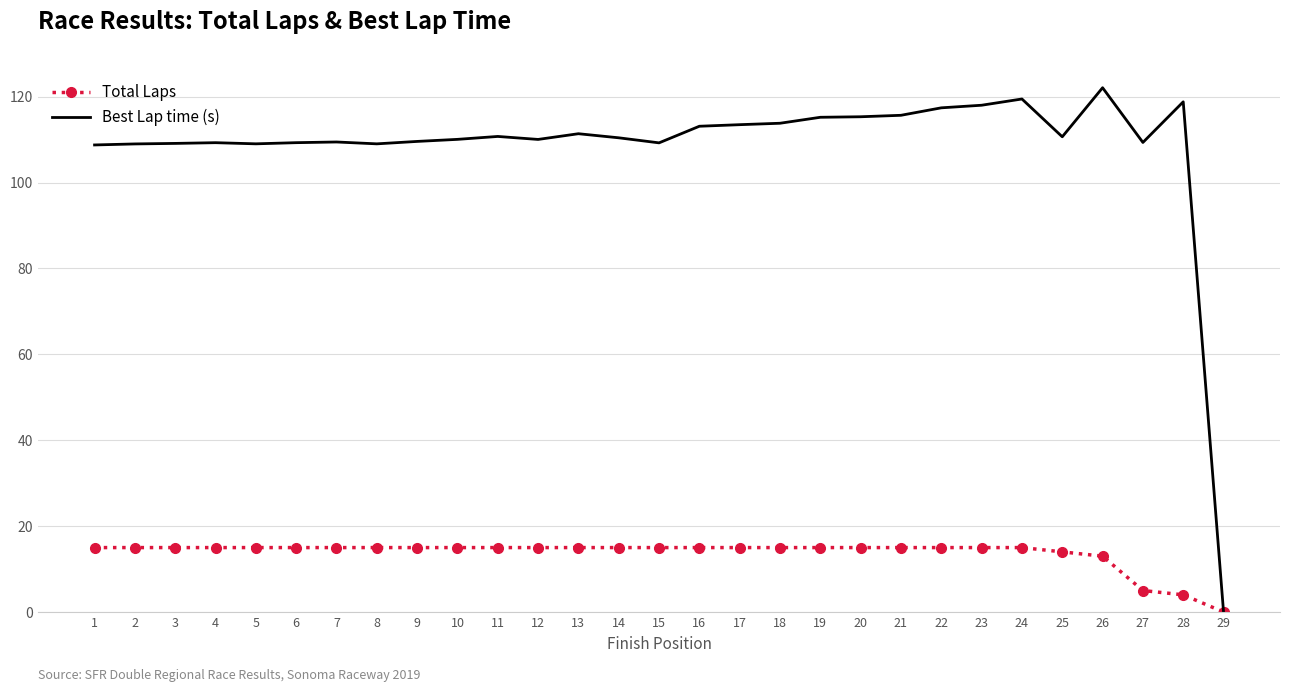

Read the Total Laps value at 10.

15.0